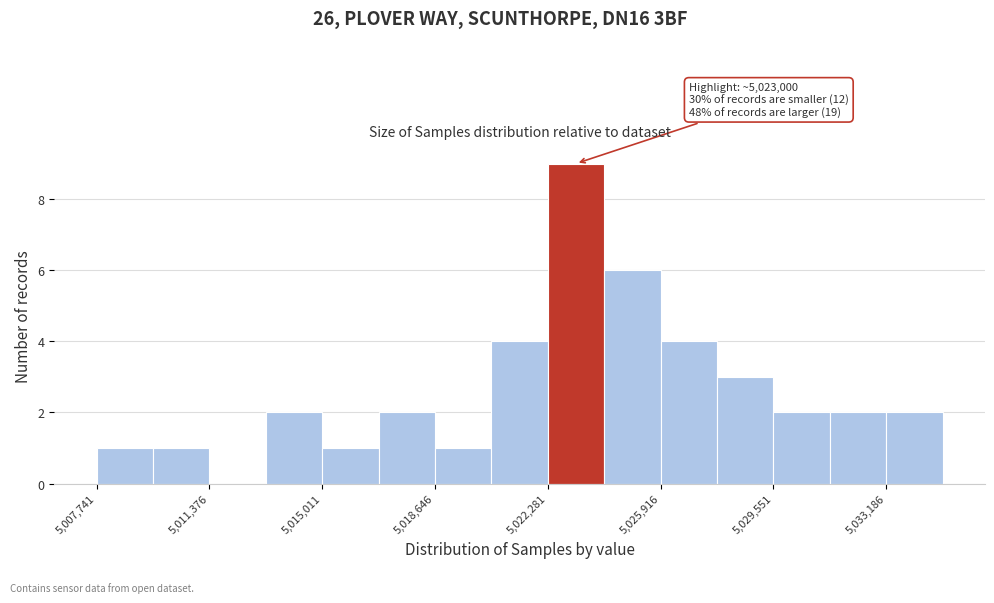

Around what value on the x-axis is the tallest bar? Give the approximate position of its centre, as read against the axis.

5023000